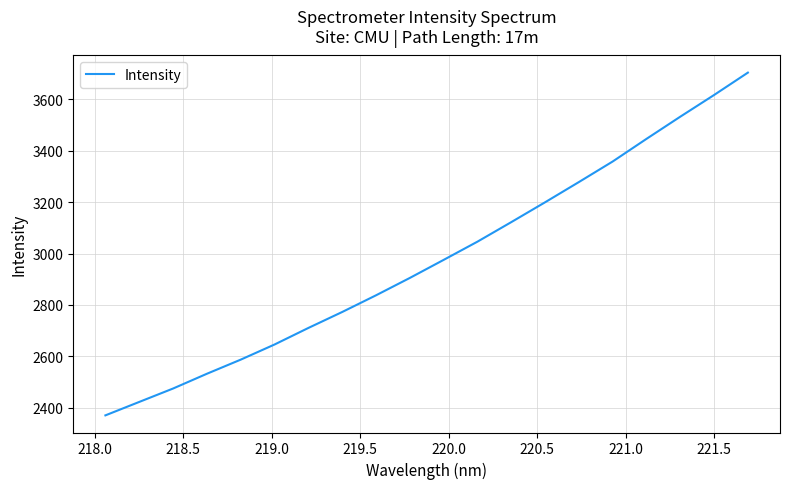

What is the difference between the maximum and minimum values?

1333.8